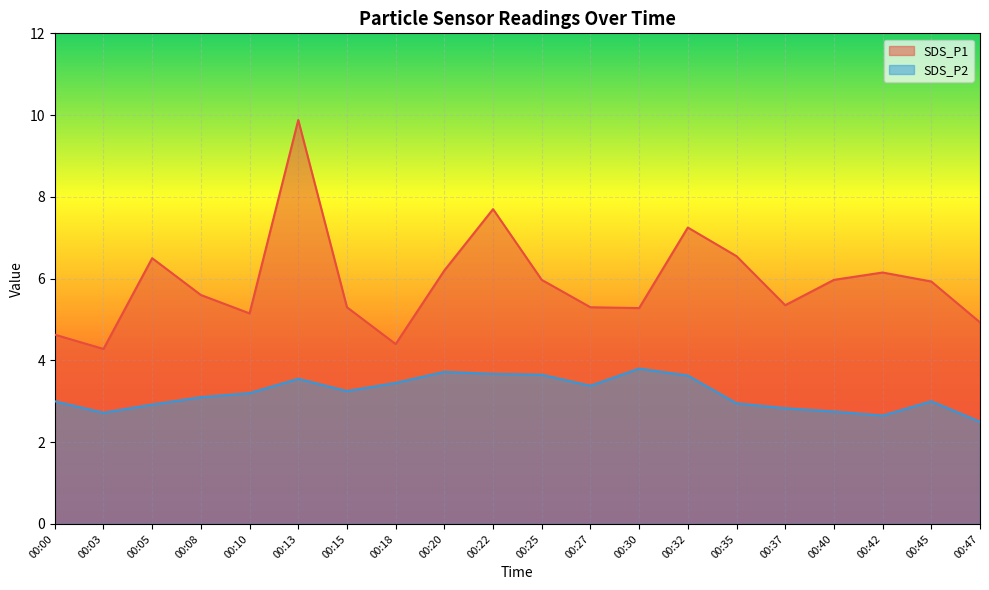

What is the difference between the highest and lowest values at 00:45?

2.9